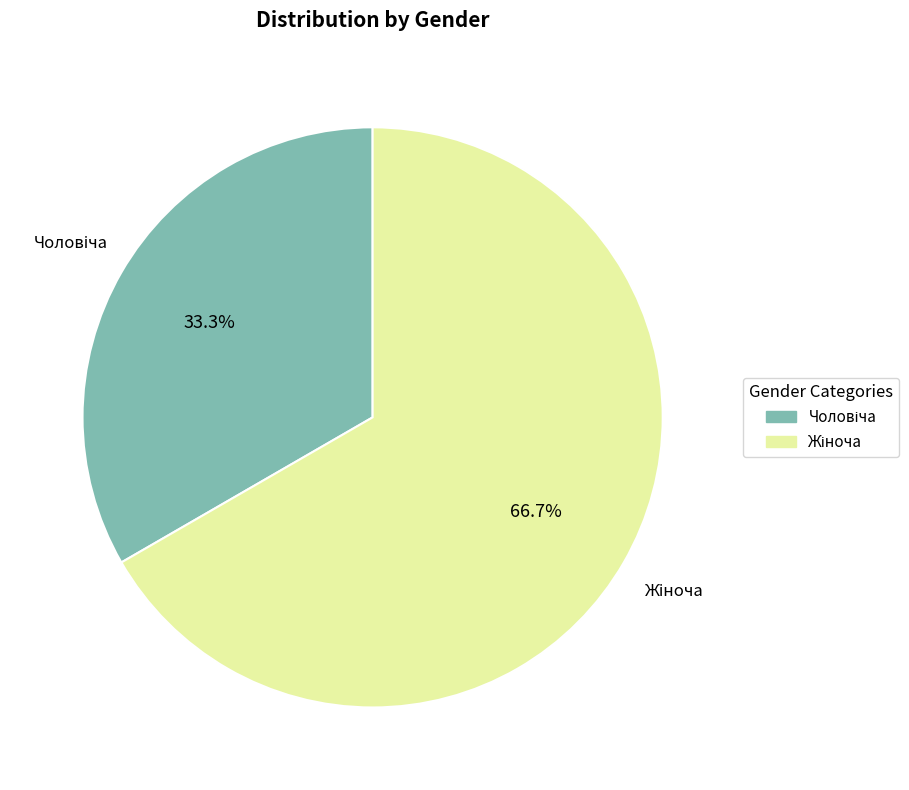

How many slices are in this pie chart?

2